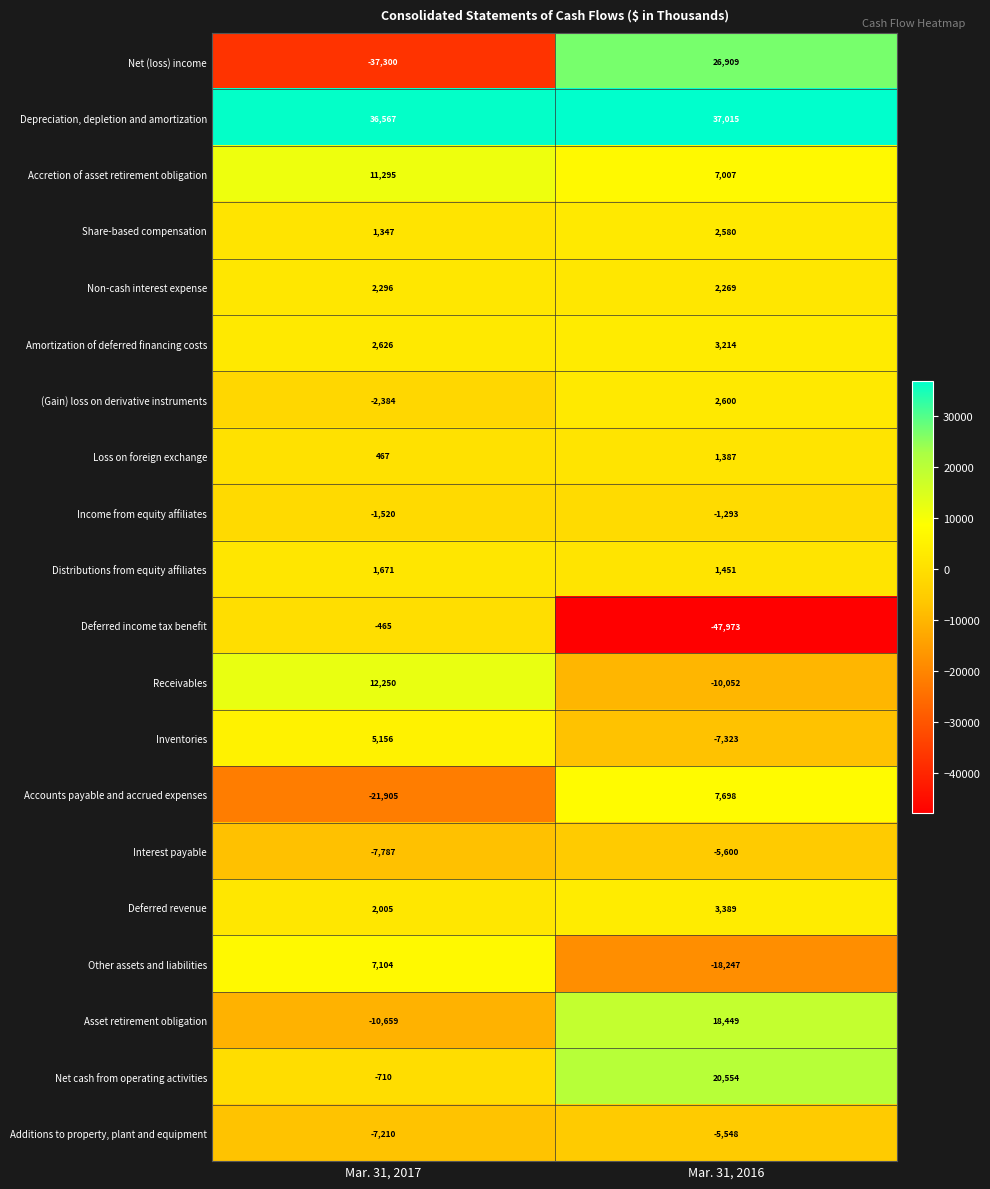

What is the difference between the highest and lowest values at Mar. 31, 2016?

84988